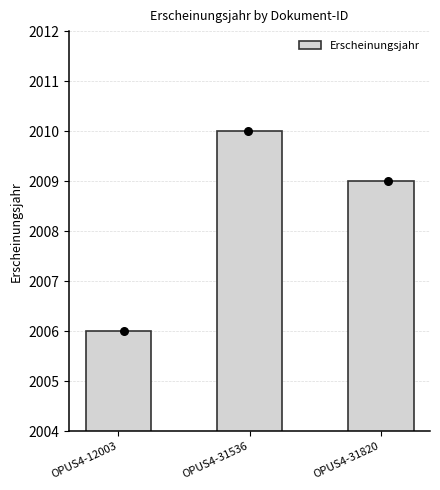

Approximately how many times larger is the value at OPUS4-12003 compared to OPUS4-31820?

1.0